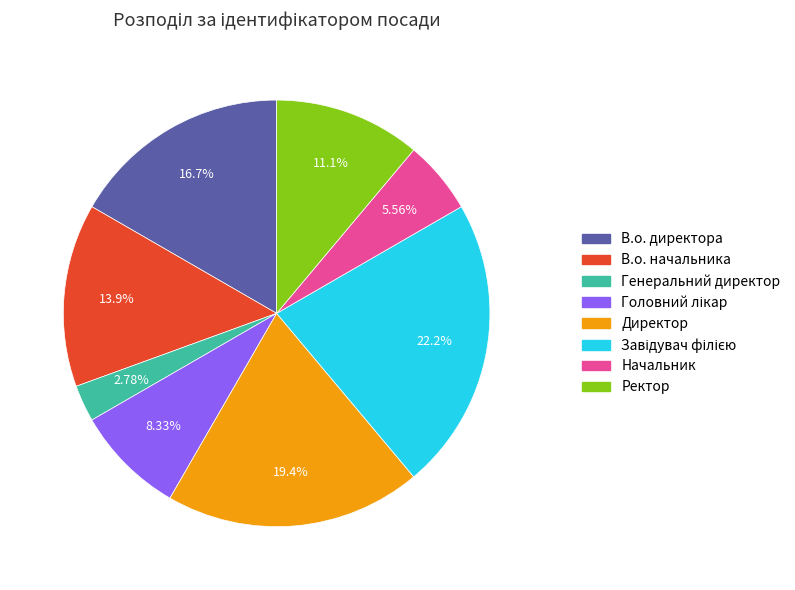

How much of the chart is everything except В.о. начальника?

86.1%